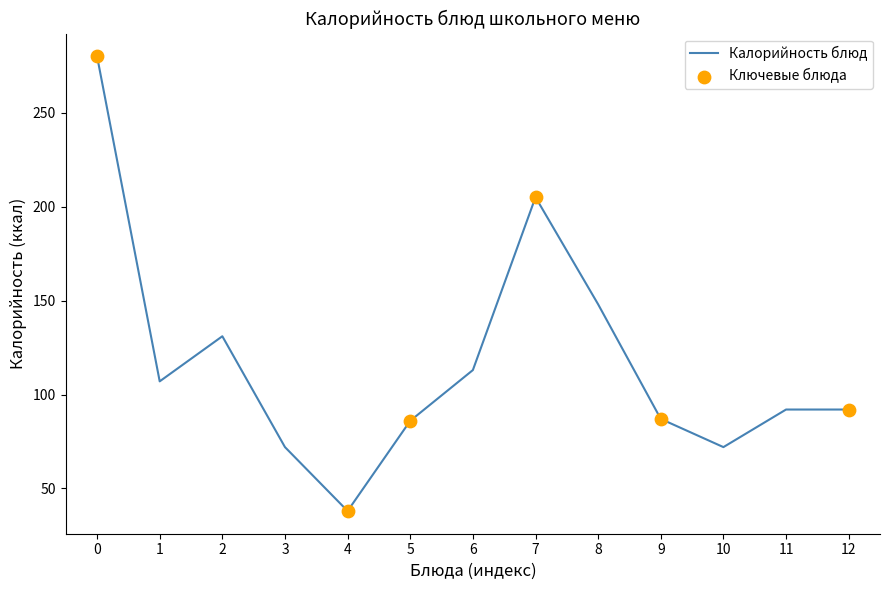

Between 6 and 5, which is larger?

6